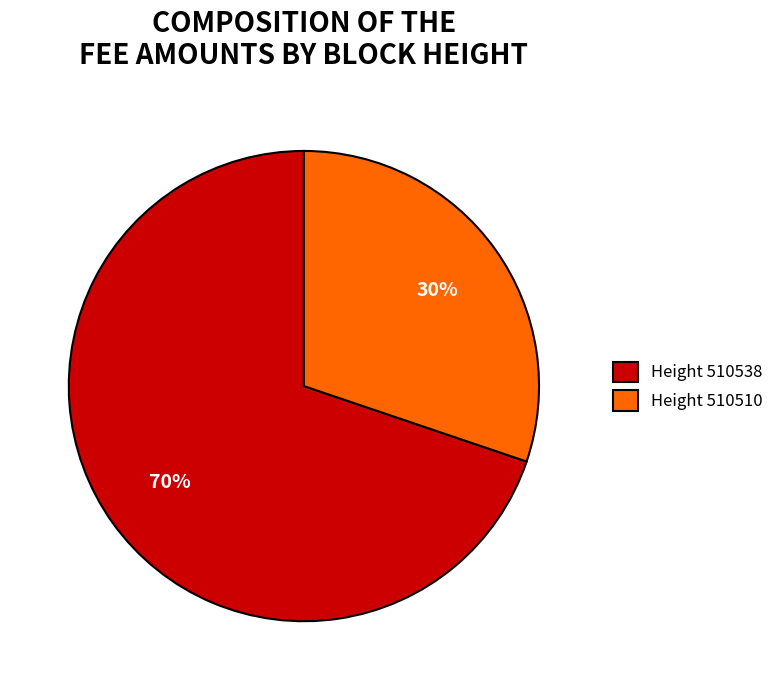

Which has a higher value, Height 510510 or Height 510538?

Height 510538